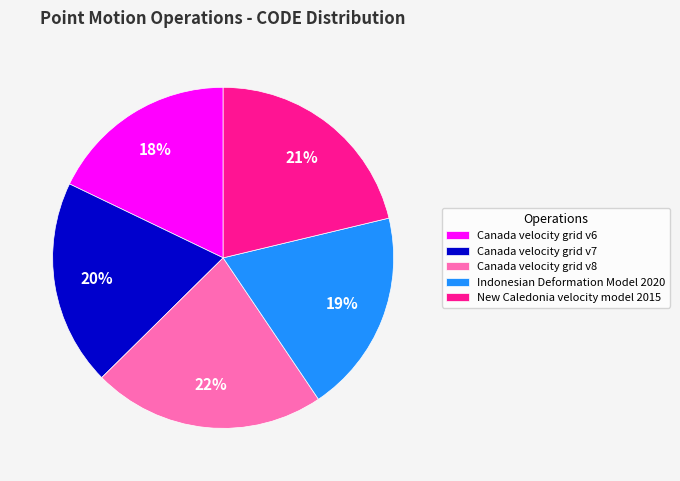

Count the number of slices in the pie.

5